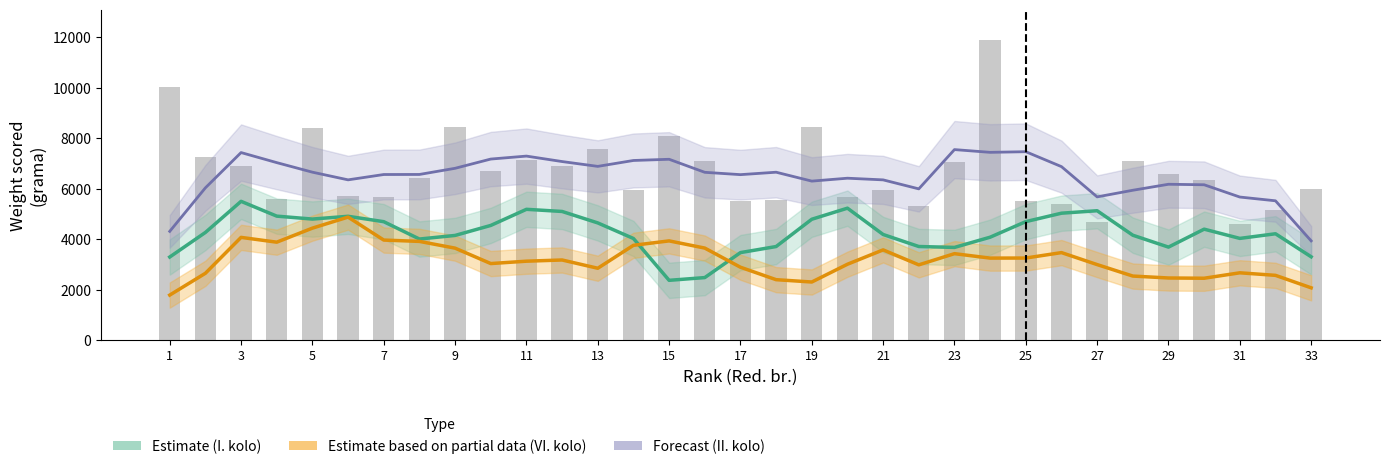

What is the difference between the maximum and second lowest values in the II. kolo (forecast) series?

3240.0